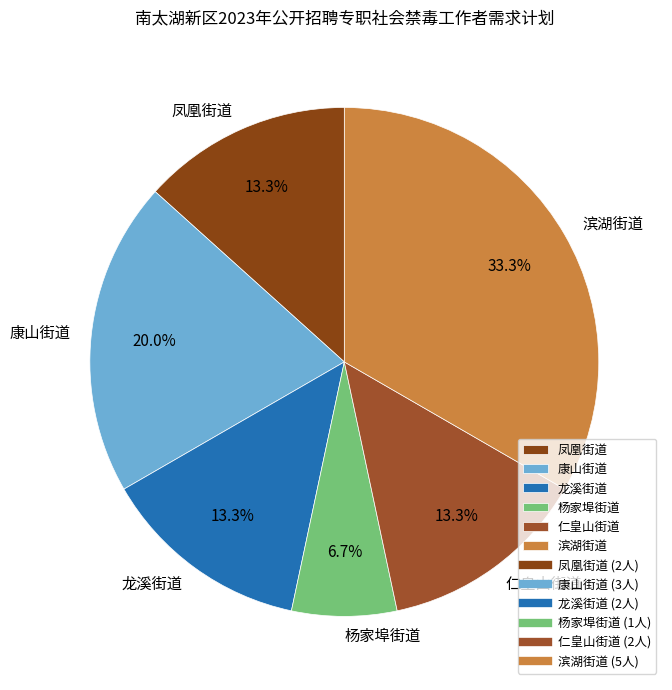

What portion of the pie excludes 凤凰街道?

86.7%